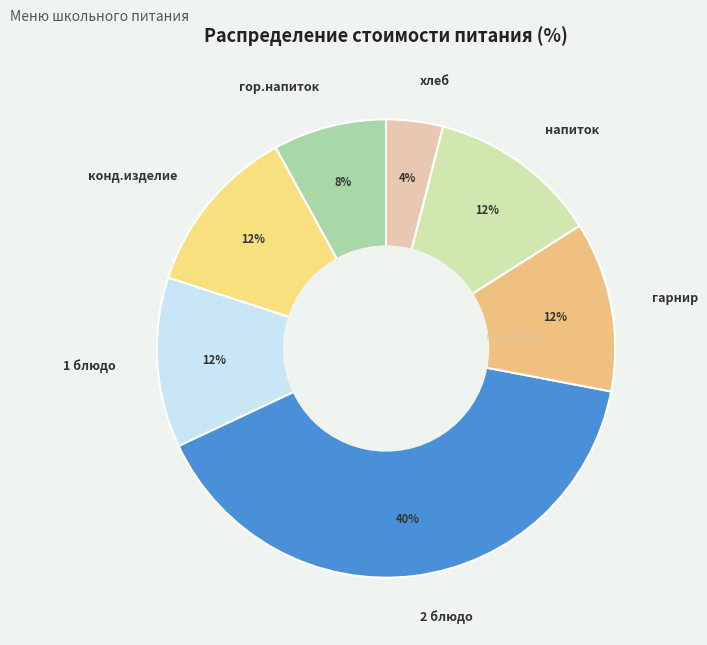

Does гарнир represent more than half of the total?

No